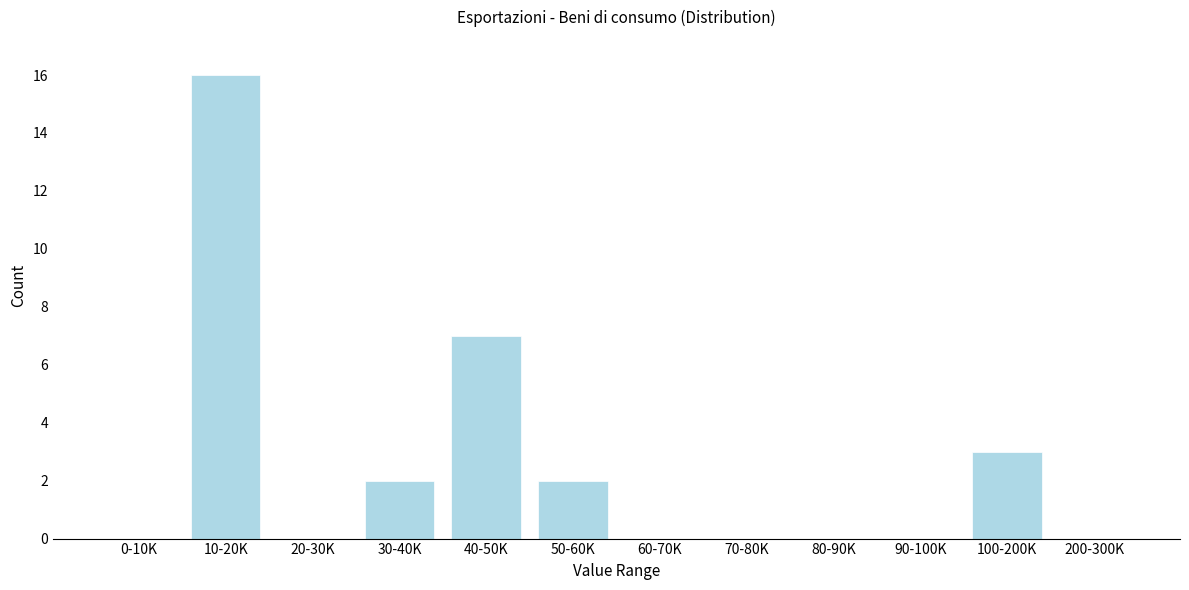

Reading left to right, list all the values displayed in this chart.

0-10K=0	10-20K=16	20-30K=0	30-40K=2	40-50K=7	50-60K=2	60-70K=0	70-80K=0	80-90K=0	90-100K=0	100-200K=3	200-300K=0